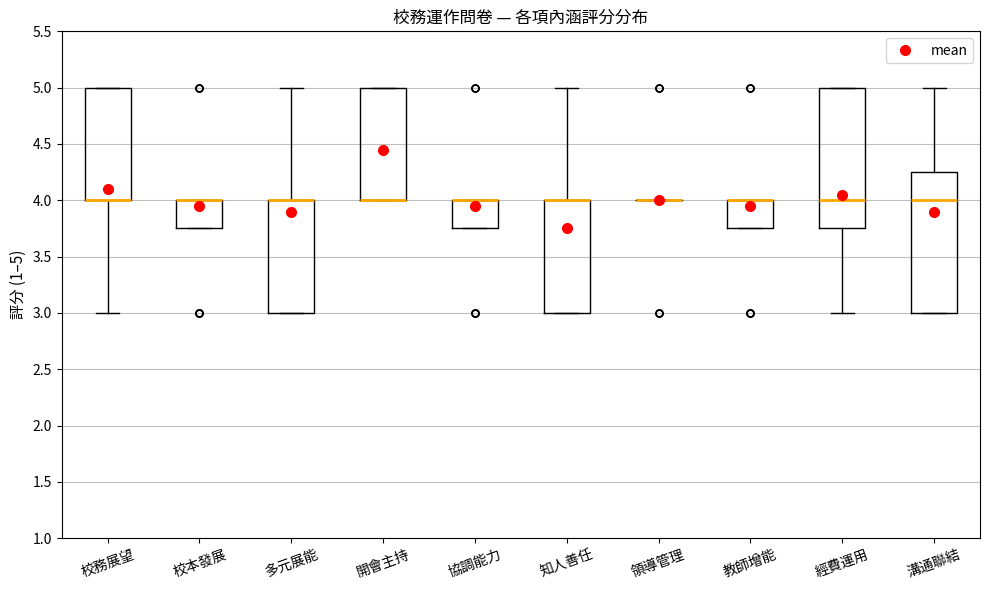

Reading left to right, transcribe this box plot: for each box, give where its median line is, the range the box spans, and where its two whiskers end, as read against the y-axis. The values are not printed on the chart, so give them approximately, as read against the axis.

校務展望: median 4.00 (drawn on the box's lower edge), box 4.00 to 5.00, whiskers 3.00 to 5.00
校本發展: median 4.00 (drawn on the box's upper edge), box 3.75 to 4.00, whiskers 3.75 to 4.00
多元展能: median 4.00 (drawn on the box's upper edge), box 3.00 to 4.00, whiskers 3.00 to 5.00
開會主持: median 4.00 (drawn on the box's lower edge), box 4.00 to 5.00, whiskers 4.00 to 5.00
協調能力: median 4.00 (drawn on the box's upper edge), box 3.75 to 4.00, whiskers 3.75 to 4.00
知人善任: median 4.00 (drawn on the box's upper edge), box 3.00 to 4.00, whiskers 3.00 to 5.00
領導管理: box collapsed to a line at 4.00, whiskers 4.00 to 4.00
教師增能: median 4.00 (drawn on the box's upper edge), box 3.75 to 4.00, whiskers 3.75 to 4.00
經費運用: median 4.00, box 3.75 to 5.00, whiskers 3.00 to 5.00
溝通聯結: median 4.00, box 3.00 to 4.25, whiskers 3.00 to 5.00